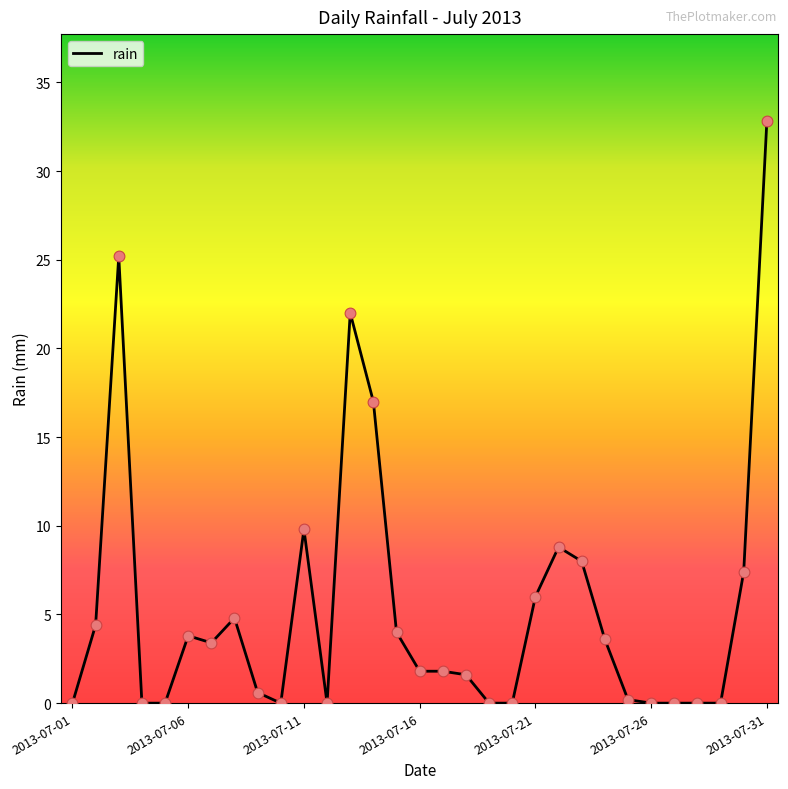

What is the maximum value shown in the chart?

32.8